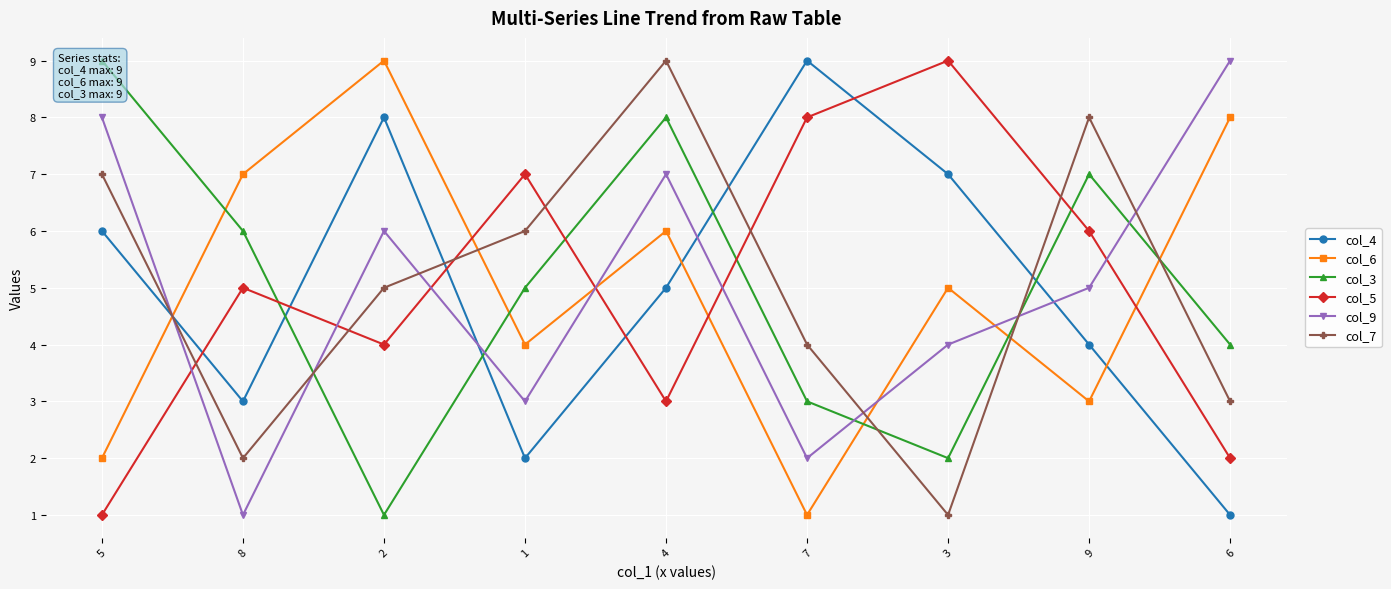

Reading left to right, list all the values displayed in this chart.

col_4: 6	3	8	2	5	9	7	4	1
col_6: 2	7	9	4	6	1	5	3	8
col_3: 9	6	1	5	8	3	2	7	4
col_5: 1	5	4	7	3	8	9	6	2
col_9: 8	1	6	3	7	2	4	5	9
col_7: 7	2	5	6	9	4	1	8	3